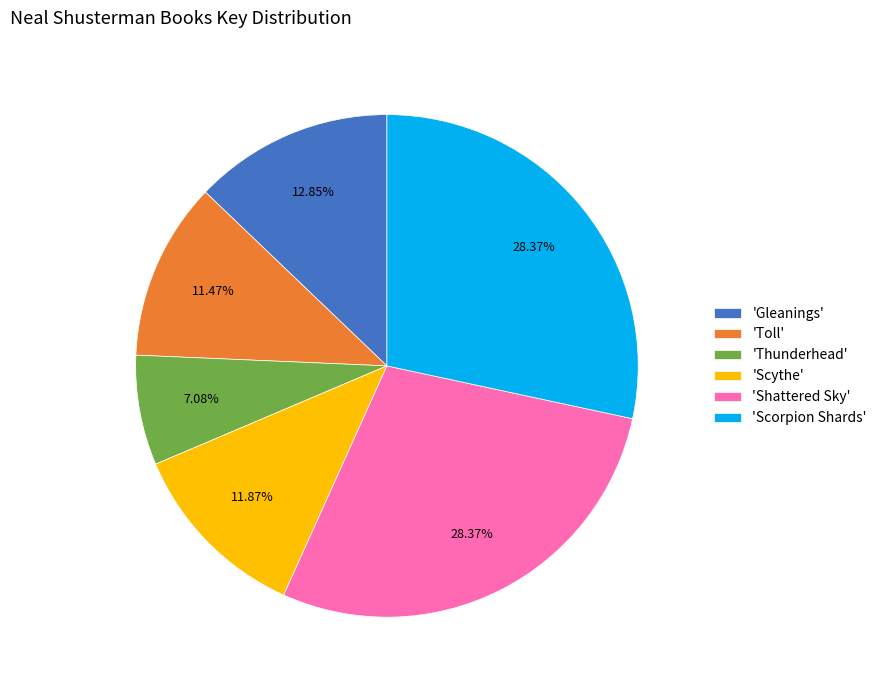

Which slice is the smallest?

'Thunderhead'